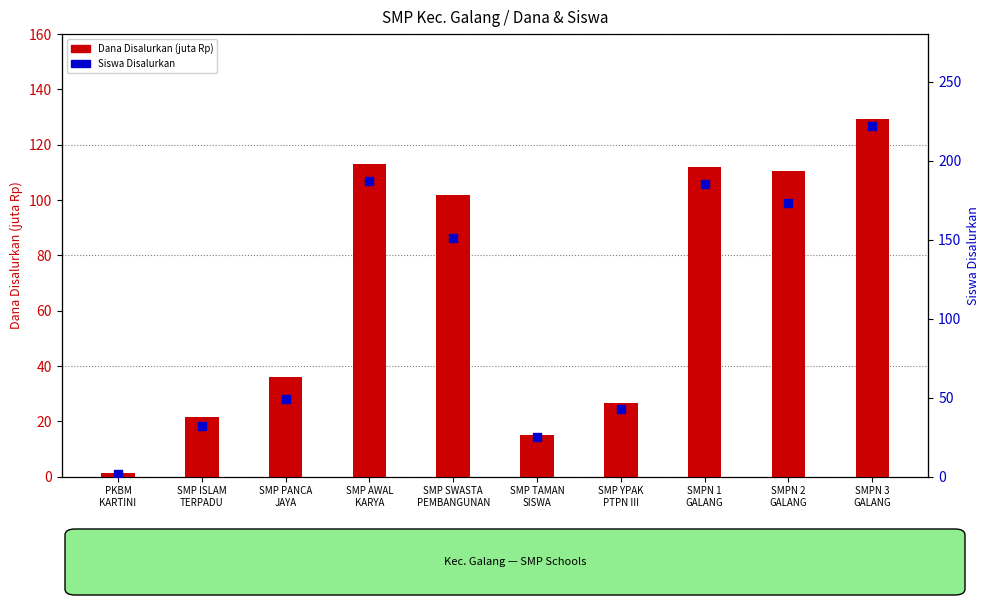

What are all the series names shown in the legend?

Dana Disalurkan (juta Rp), Siswa Disalurkan